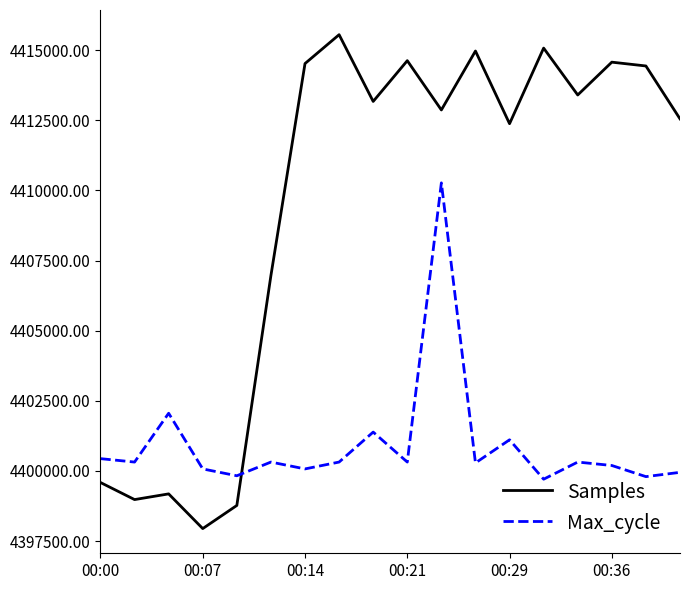

What is the difference between the maximum and minimum values in the Samples series?

17607.0